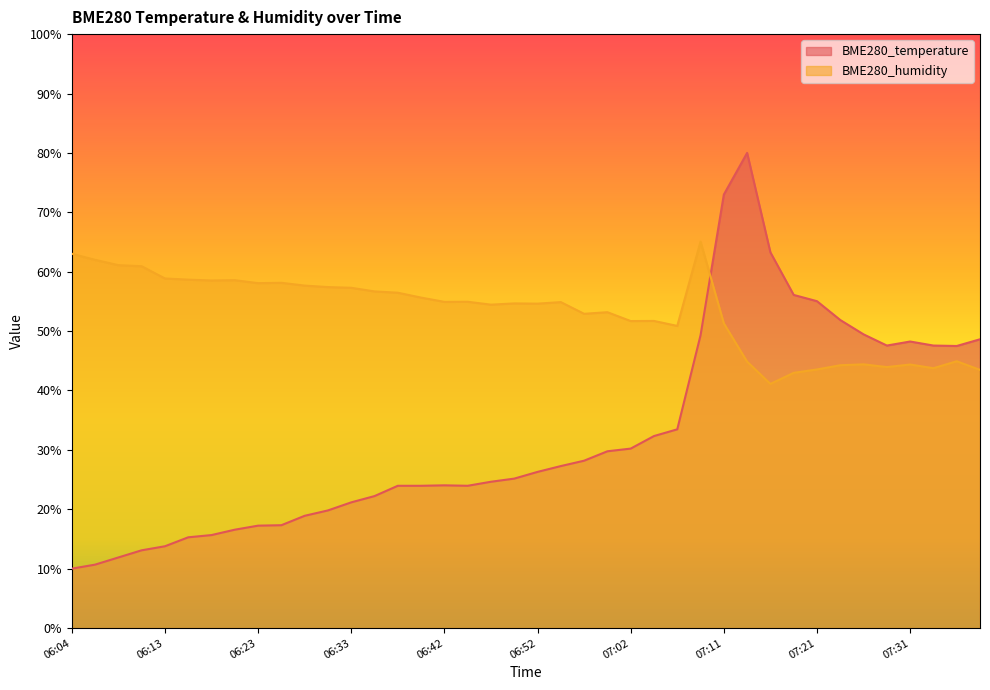

At which category does the chart reach its minimum across all series?

06:04